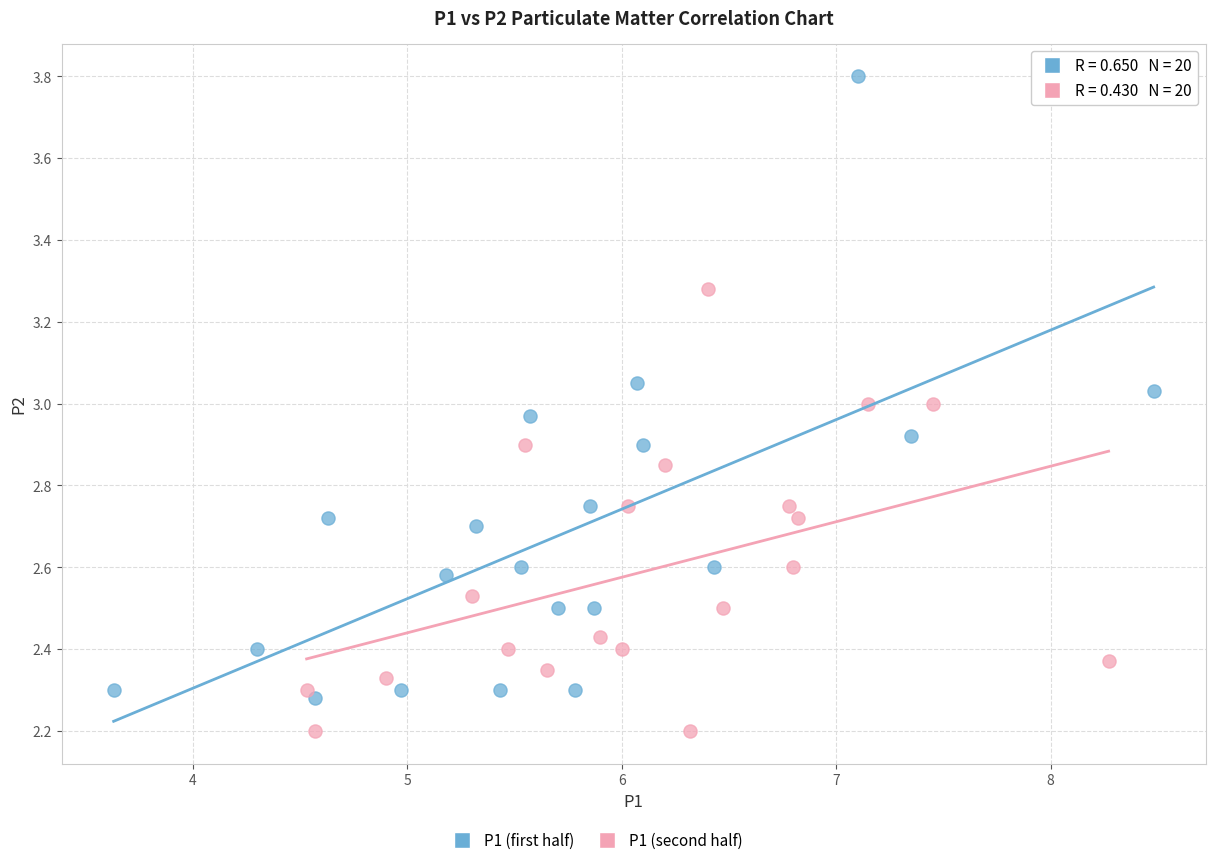

Which series contains the highest Y value?

P1 (first half)